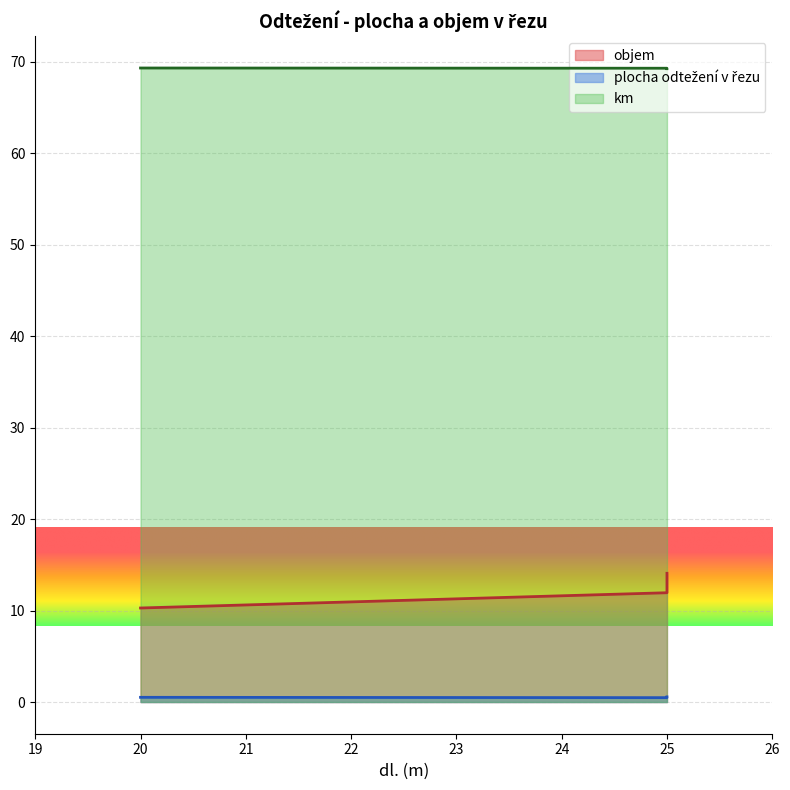

What is the approximate value of plocha odtežení v rezu at 25?

0.5